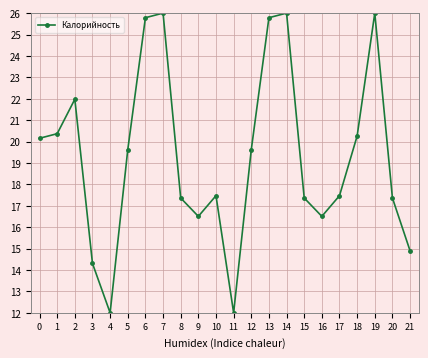

What is the greatest value displayed?

26.0